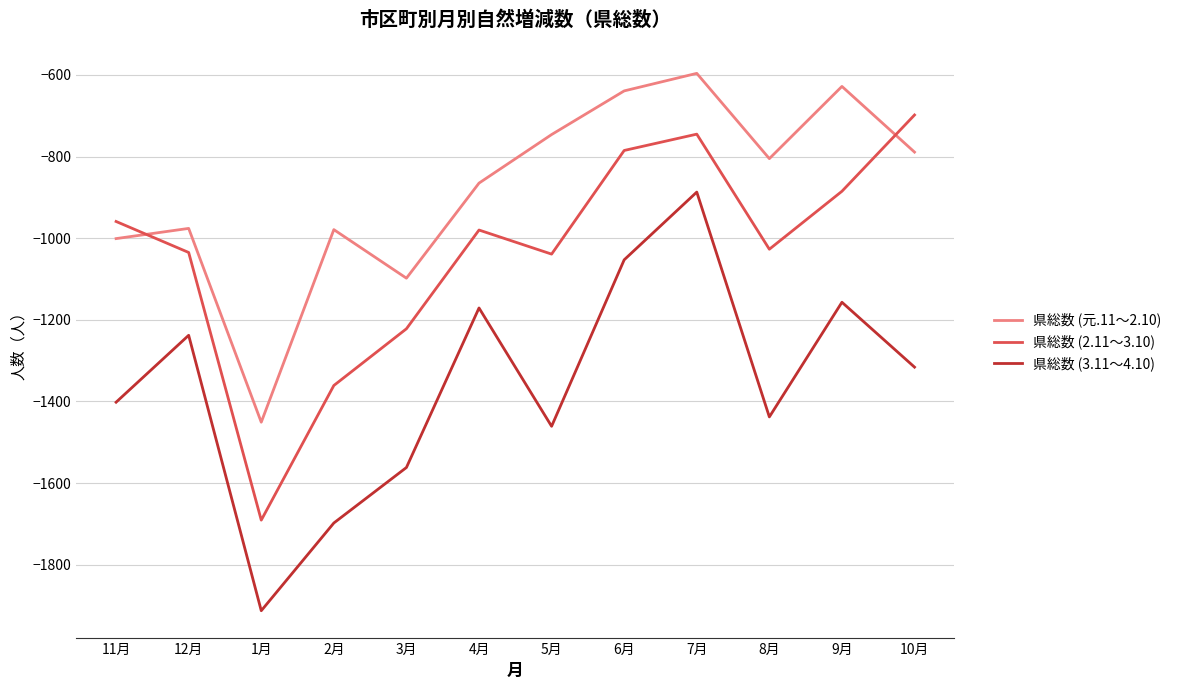

At which category does the chart reach its minimum across all series?

1月